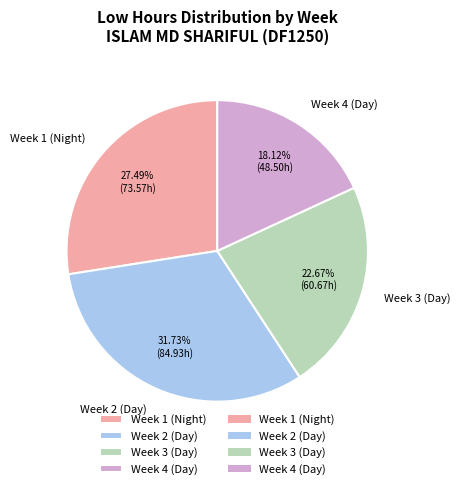

Is there any slice that represents more than half of the pie?

No